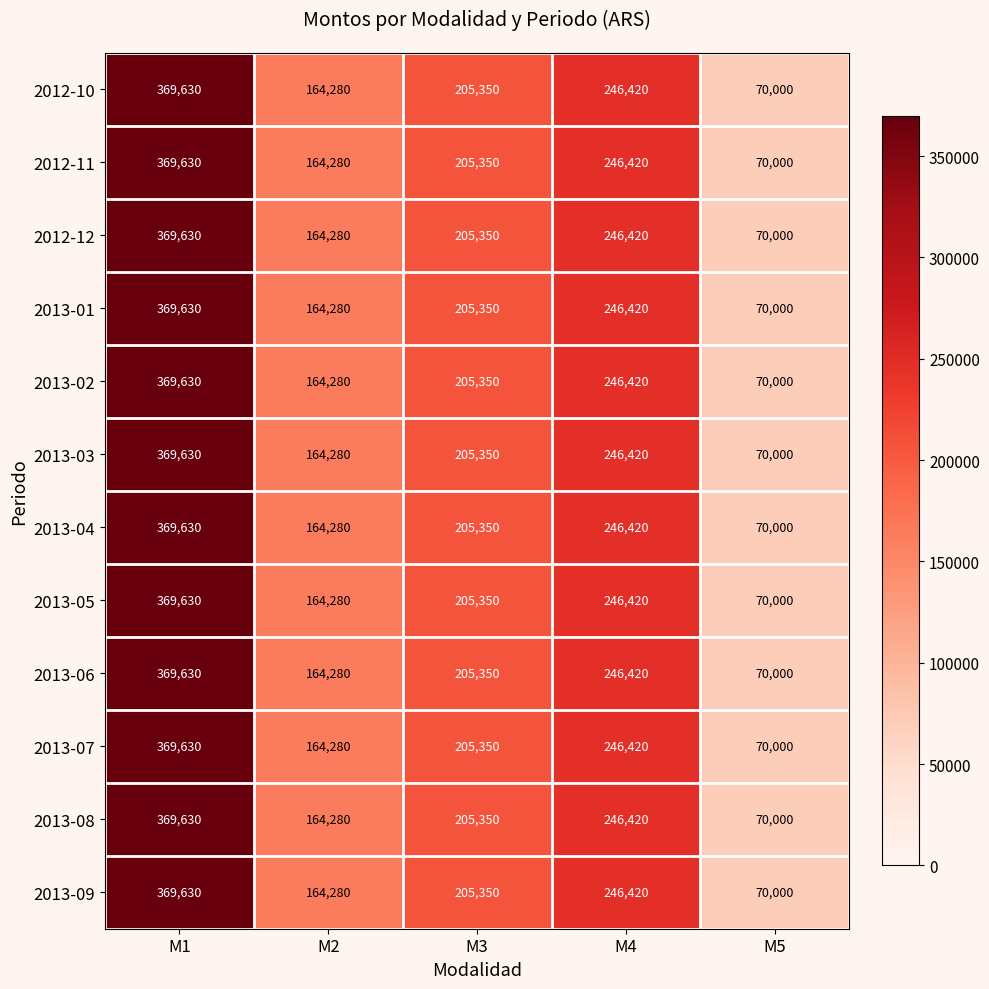

At how many categories does at least one series exceed 194826?

3